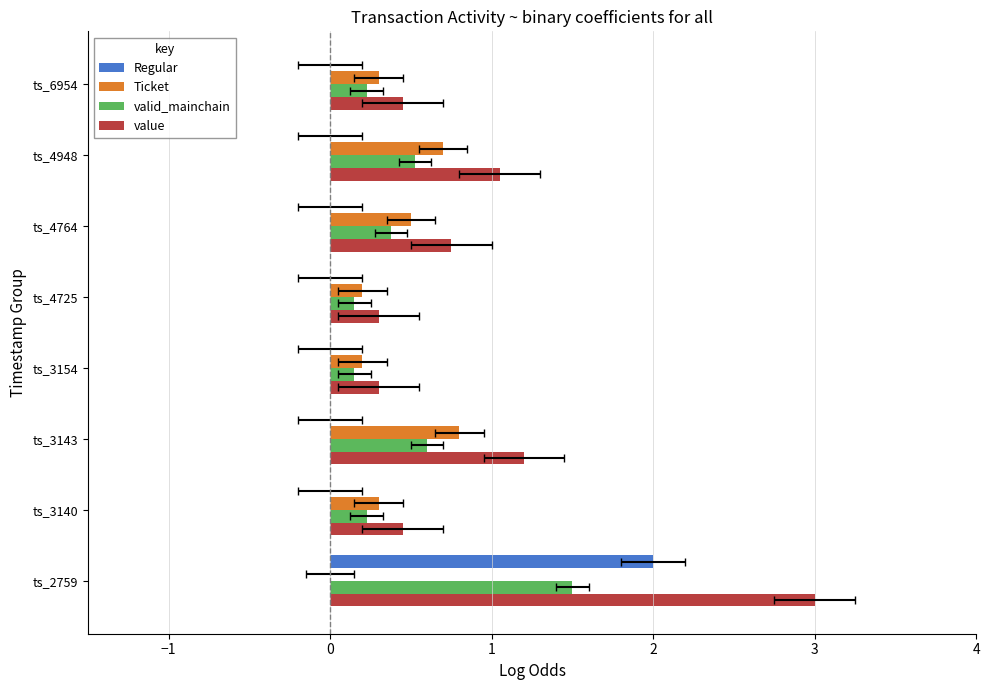

How many bars are there in each group?

4